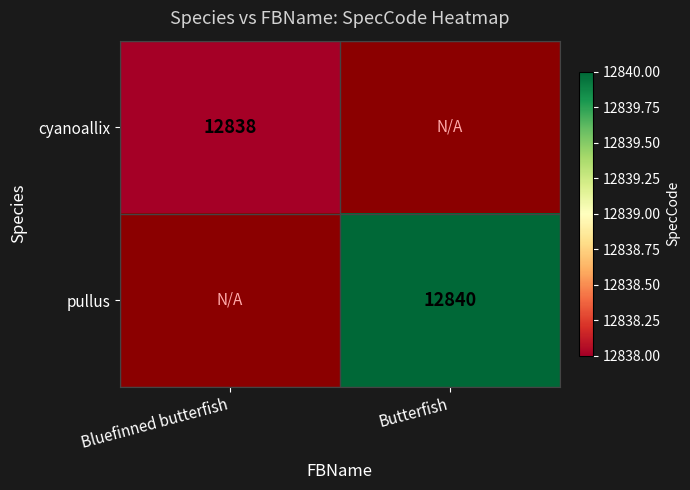

True or false: cyanoallix has a value of 8328 at Bluefinned butterfish.

False